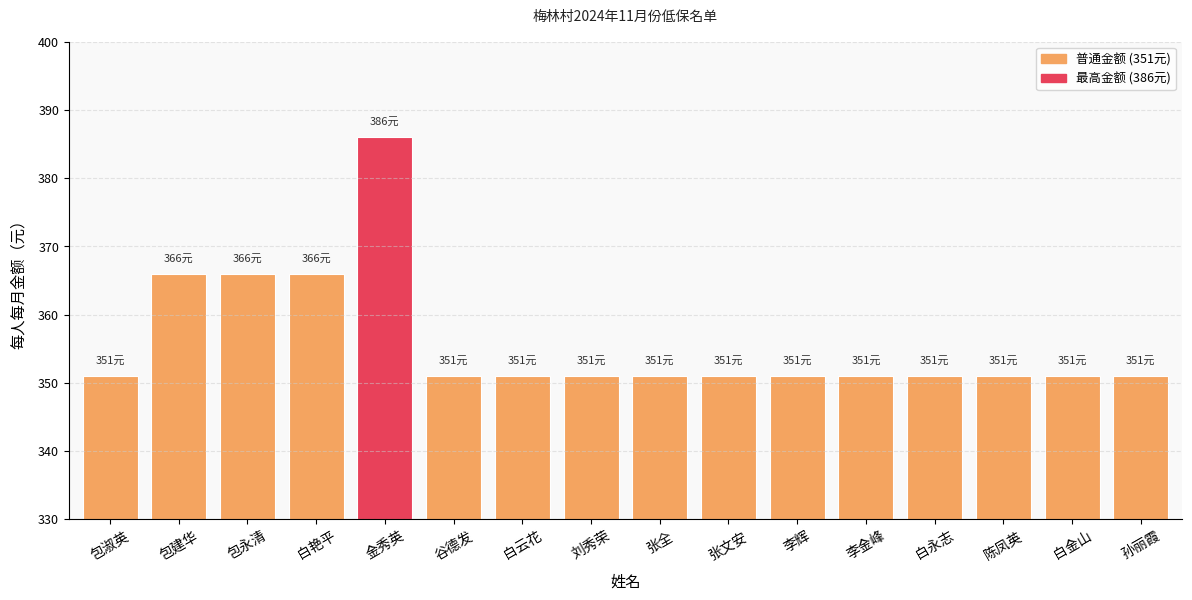

Does the chart contain stacked bars?

No